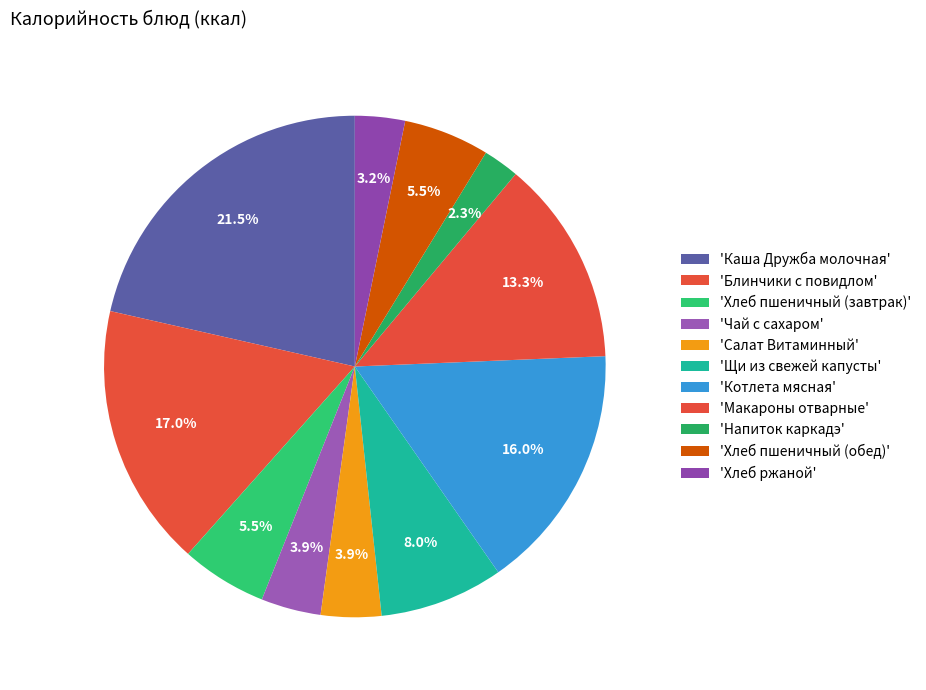

How many segments does this pie chart have?

11